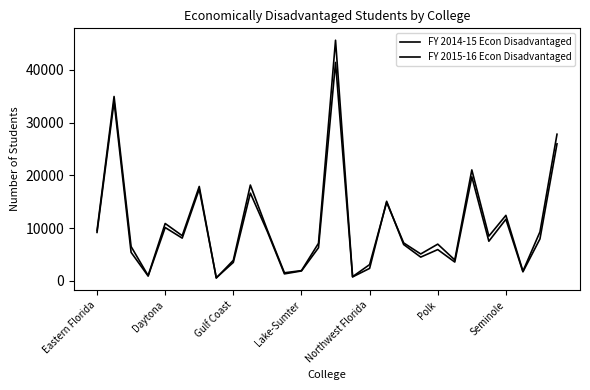

What is the average value of the FY 2015-16 Econ Disadvantaged series?

9989